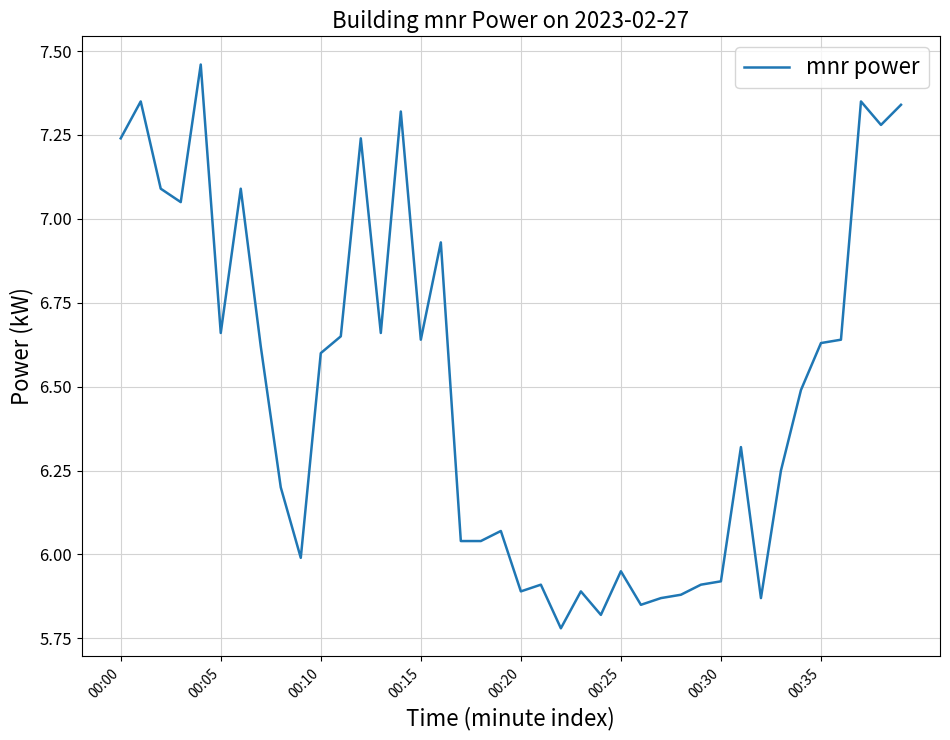

Reading right to left, what are all the values shown in this chart?

7.3	7.3	7.3	6.6	6.6	6.5	6.2	5.9	6.3	5.9	5.9	5.9	5.9	5.8	6.0	5.8	5.9	5.8	5.9	5.9	6.1	6.0	6.0	6.9	6.6	7.3	6.7	7.2	6.7	6.6	6.0	6.2	6.6	7.1	6.7	7.5	7.0	7.1	7.3	7.2